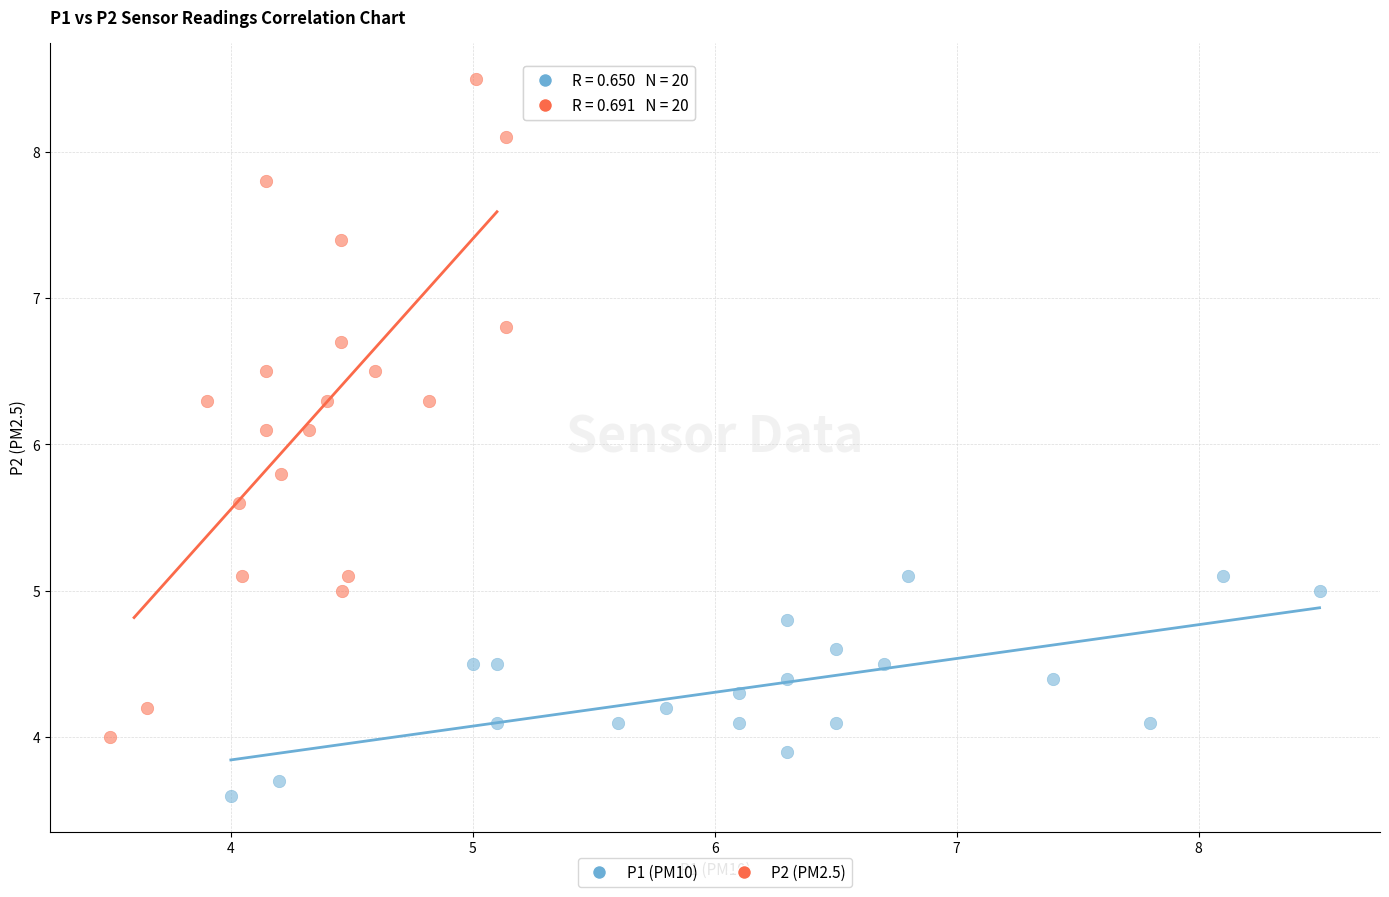

Which series reaches the minimum Y coordinate?

P1 (PM10)